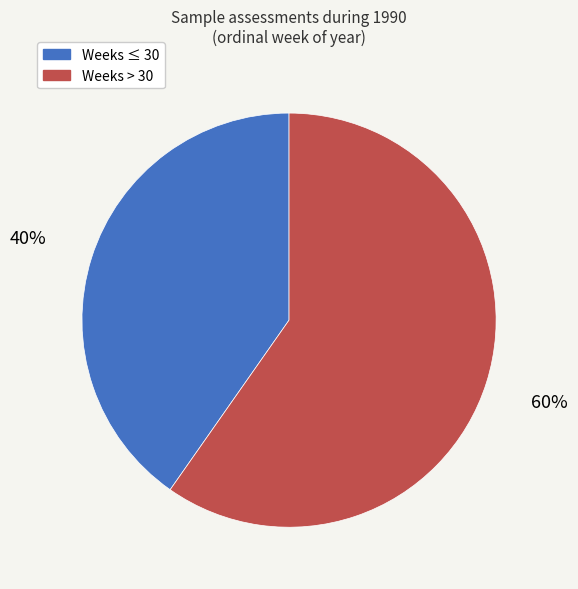

Do Weeks ≤ 30 and Weeks > 30 together represent more than half of the pie?

Yes